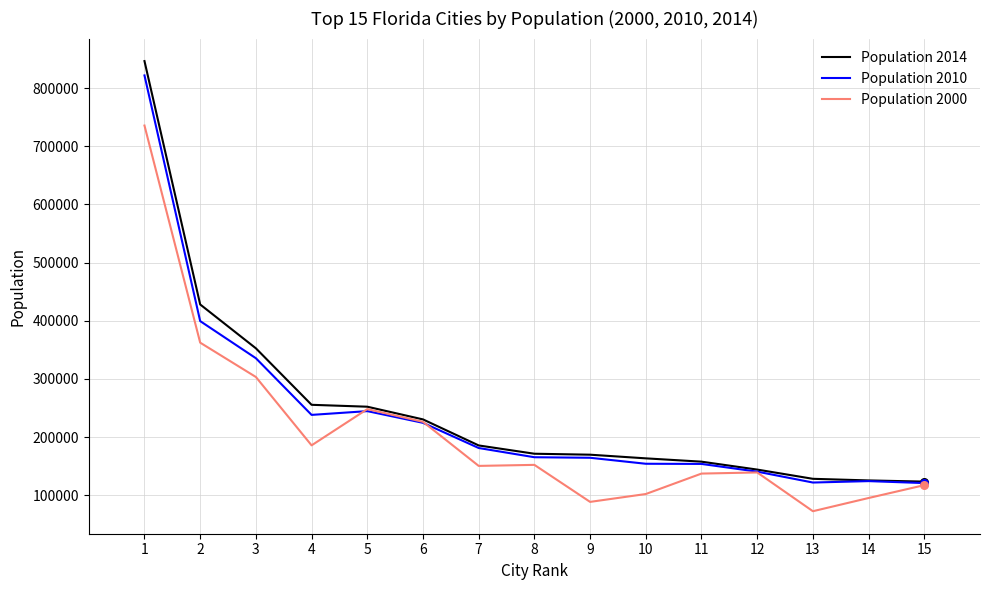

Which series has the largest total across all categories?

Population 2014